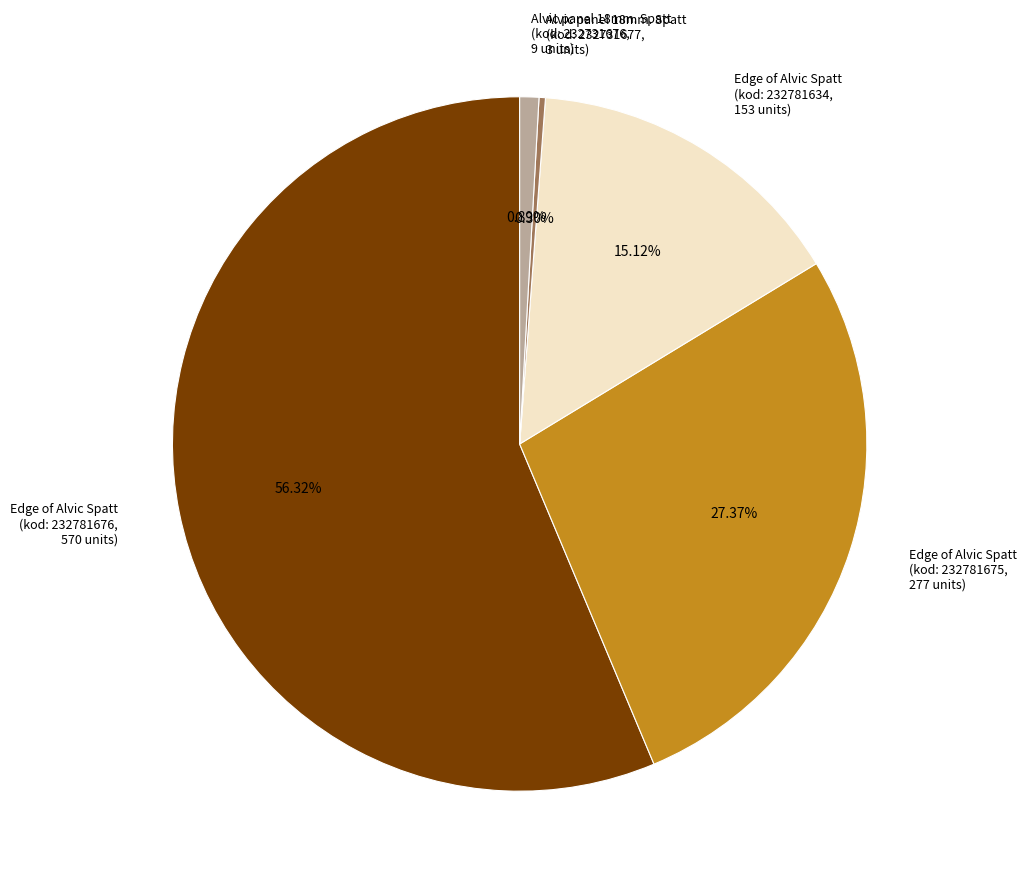

Is Edge of Alvic Spatt (kod: 232781675, 277 units) the majority of the pie?

No